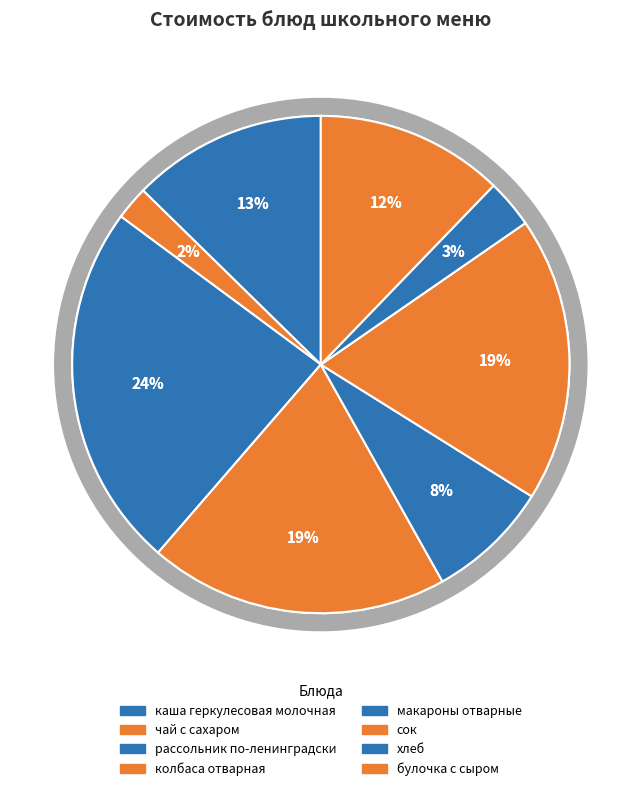

To the nearest percent, what percentage of the pie is колбаса отварная?

19%